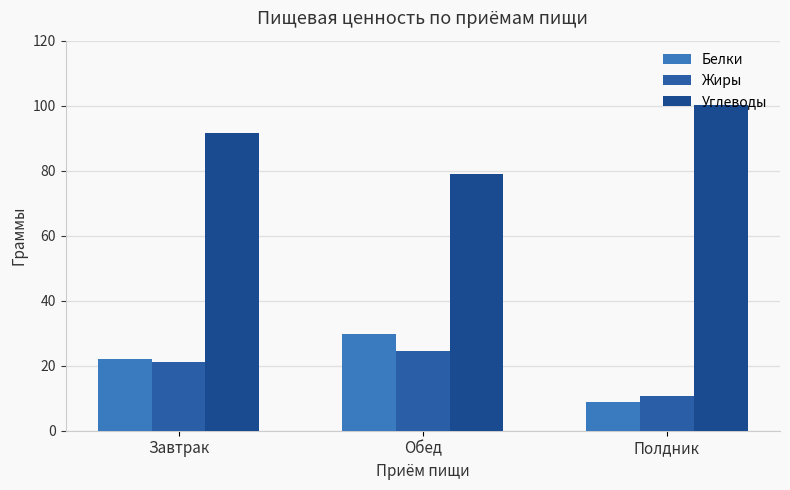

List the series in order of their peak value, lowest first.

Жиры, Белки, Углеводы